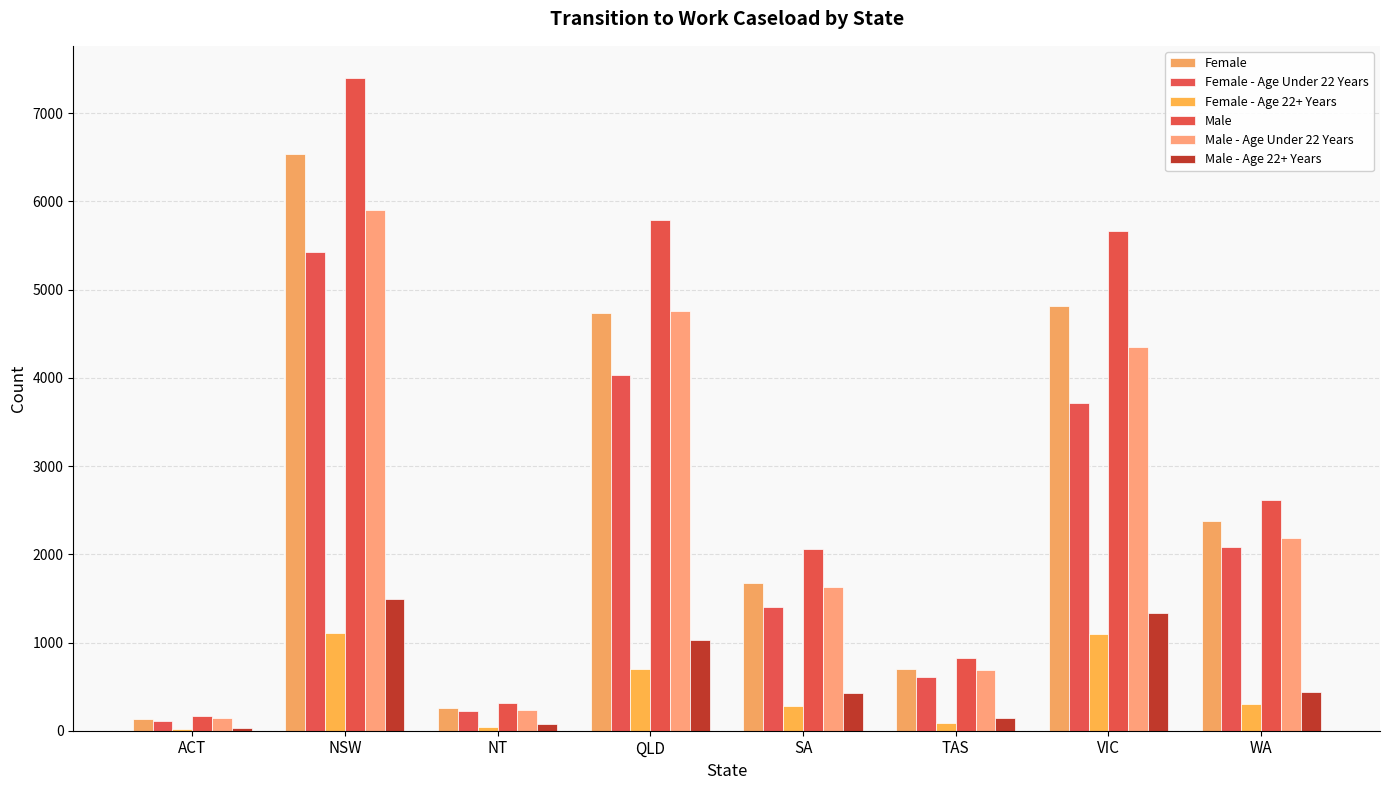

What position from the right is NSW?

7